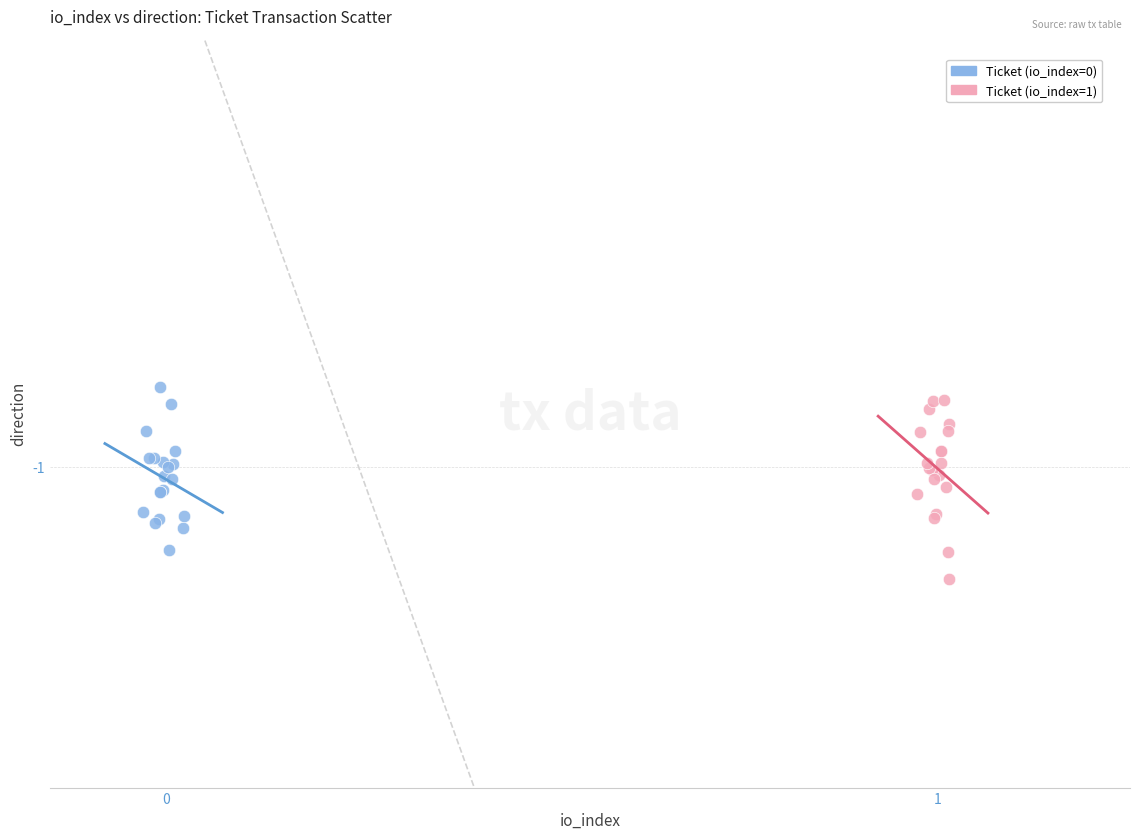

Which series contains the highest Y value?

Ticket (io_index=0)